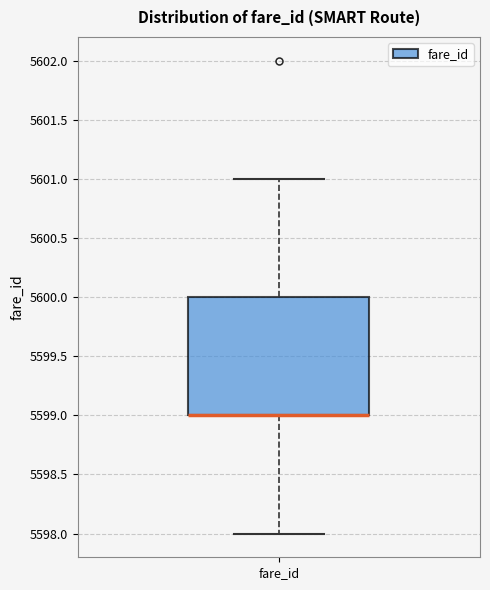

Read this box plot against the y-axis: the position of the median line, the range covered by the box, and the ends of both whiskers. The values are not printed on the chart, so give them approximately, as read against the axis.

median 5599 (drawn on the box's lower edge), box 5599 to 5600, whiskers 5598 to 5601